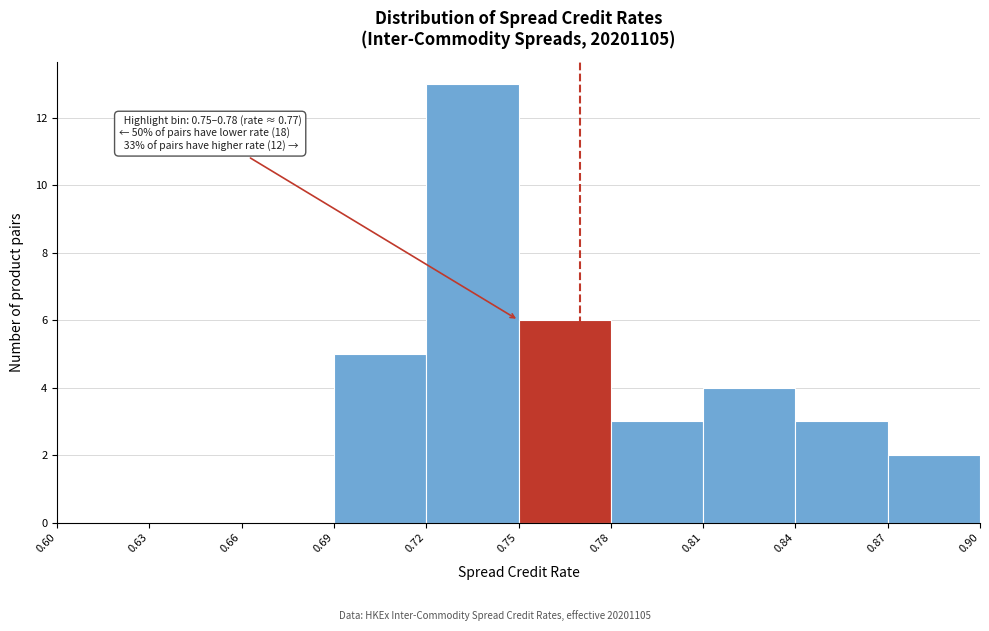

Over which range of the x-axis is the bar tallest?

0.72 to 0.75